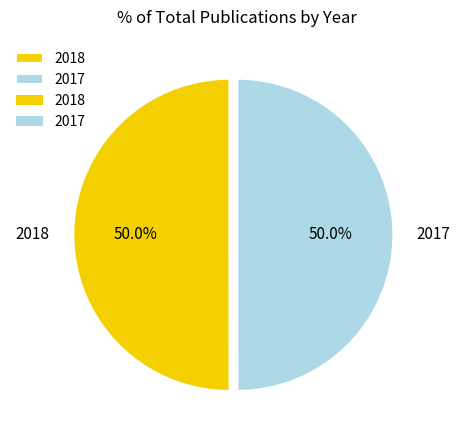

To the nearest percent, what is the average slice percentage?

50%